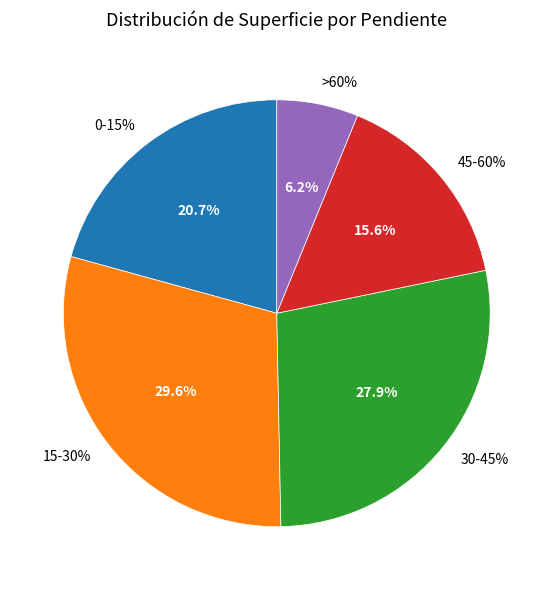

Is it true that 15-30% is 30% of the pie?

True